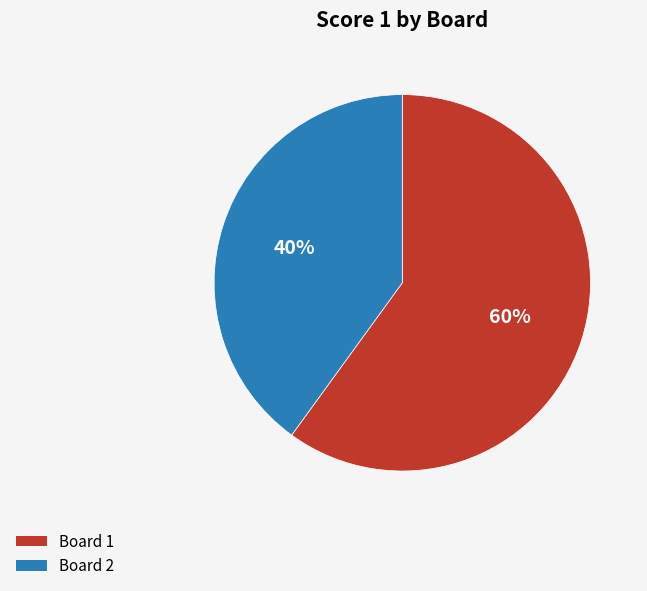

Which category accounts for the majority?

Board 1